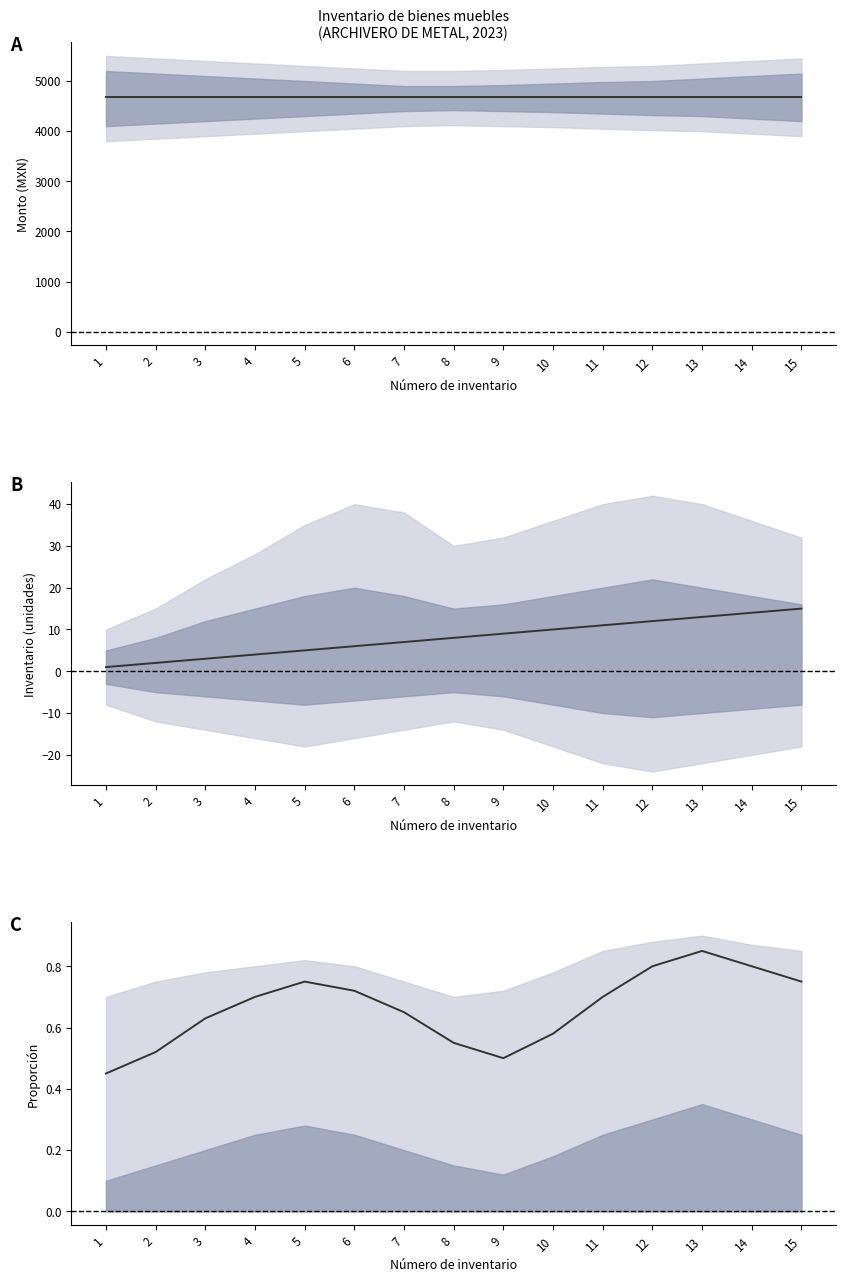

At how many categories does at least one series exceed 1654?

15